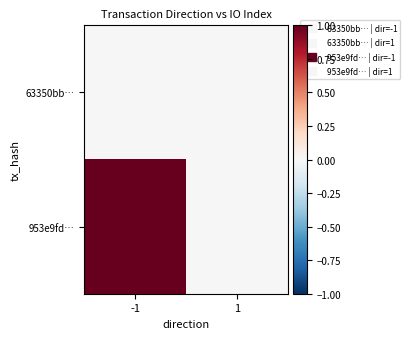

Reading left to right, transcribe all the data shown in this chart.

63350bb…: -1=0	1=0
953e9fd…: -1=1	1=0